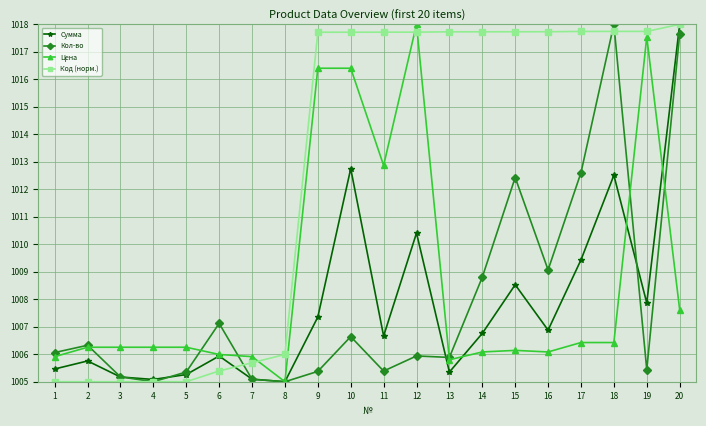

After their last crossing, which series has the higher values: Сумма or Цена?

Сумма